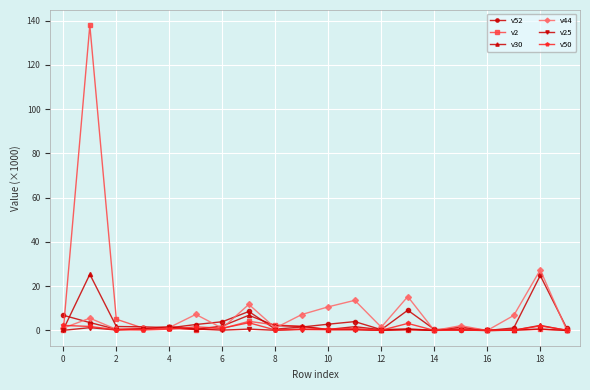

Which series has the widest spread of values?

v2